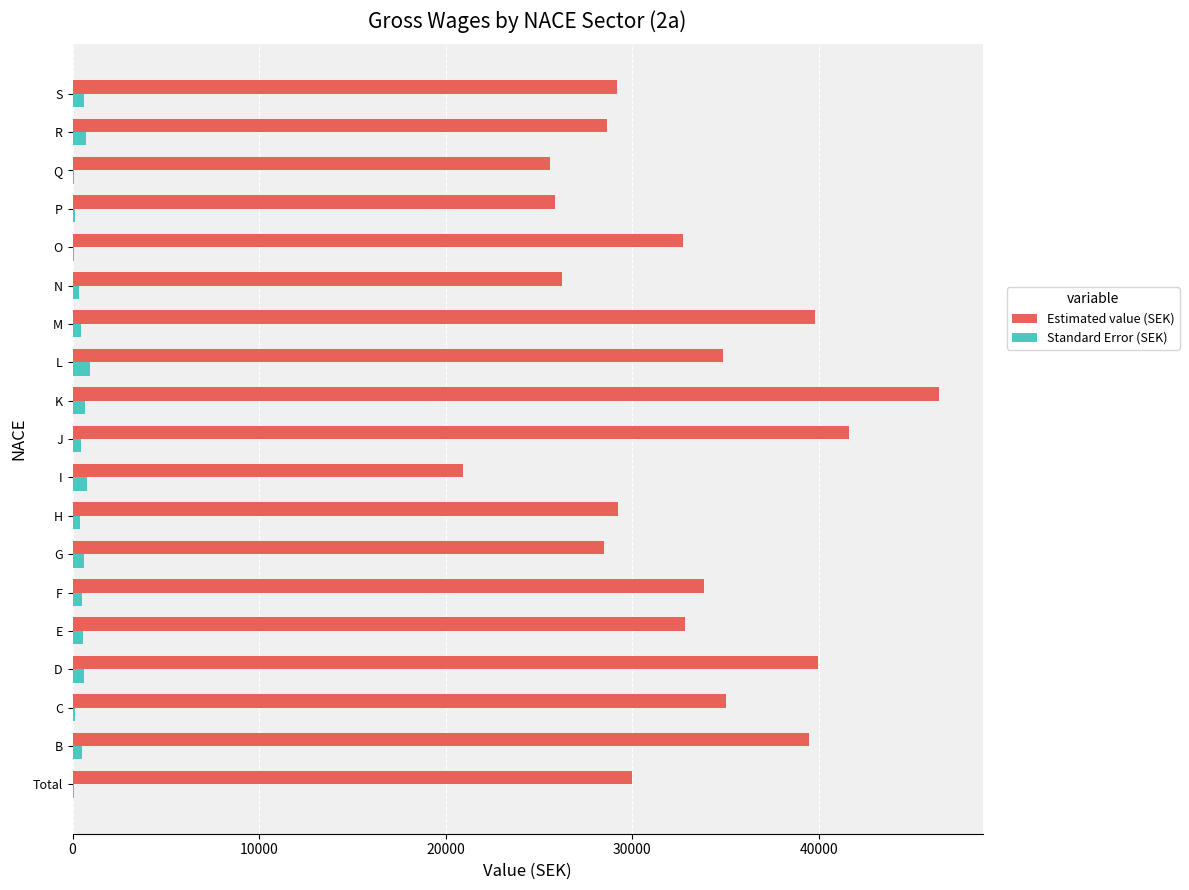

True or false: Estimated value (SEK) has a value of 58220 at B.

False